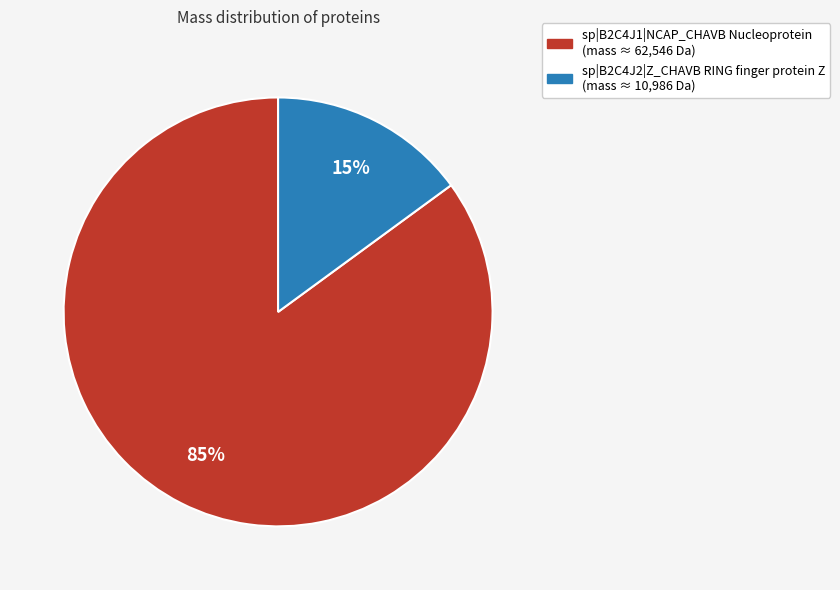

Between sp|B2C4J2|Z_CHAVB RING finger protein Z and sp|B2C4J1|NCAP_CHAVB Nucleoprotein, which is larger?

sp|B2C4J1|NCAP_CHAVB Nucleoprotein